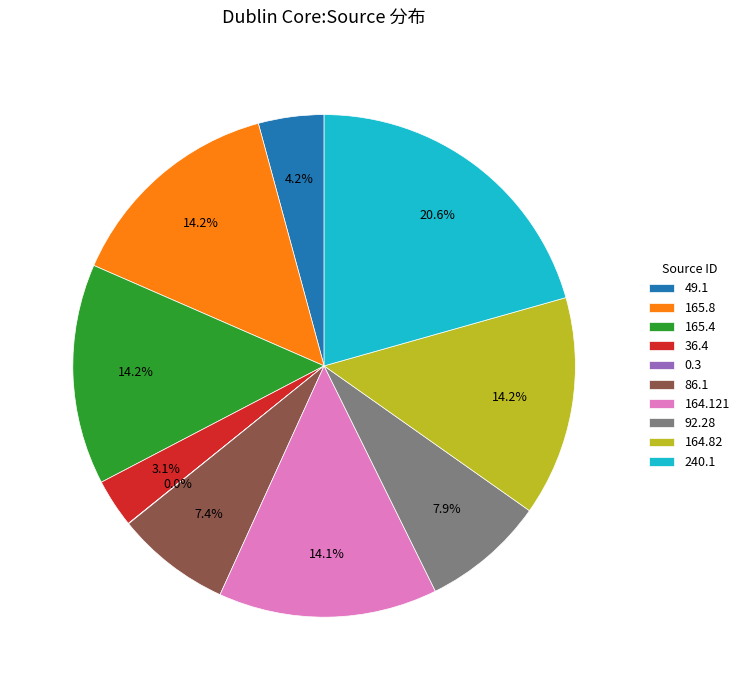

Is 240.1 the majority of the pie?

No